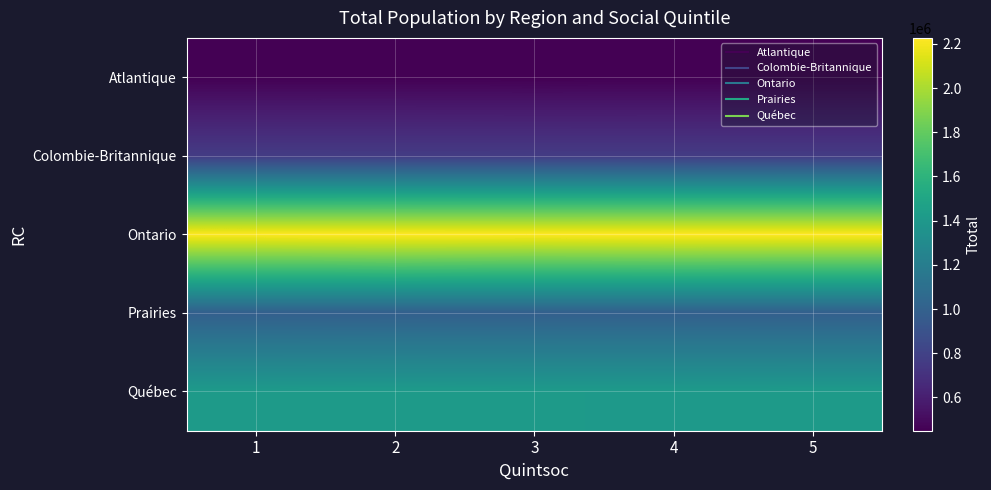

What is the smallest value displayed?

449445